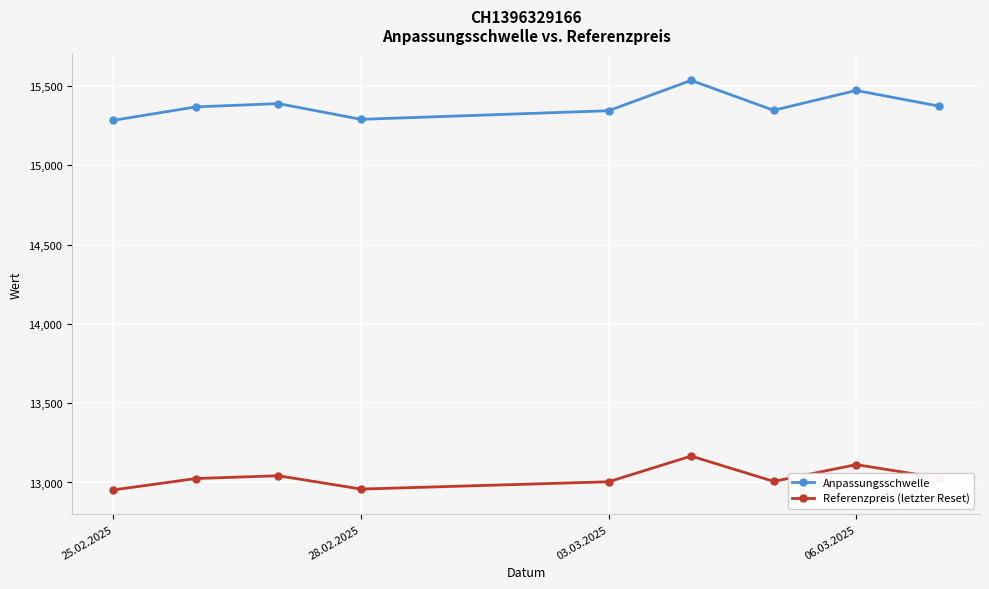

How many lines are shown in the chart?

2